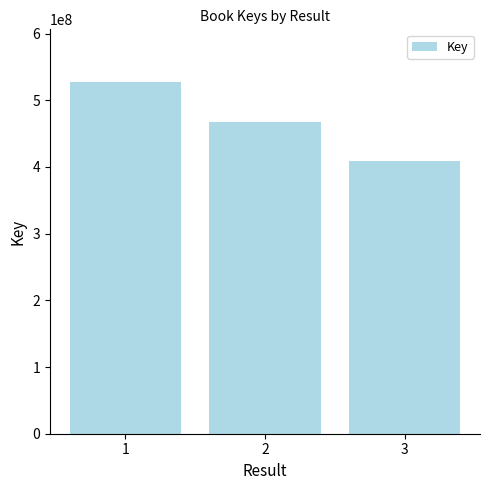

Reading left to right, list all the values displayed in this chart.

1=527293016	2=466908836	3=408287826